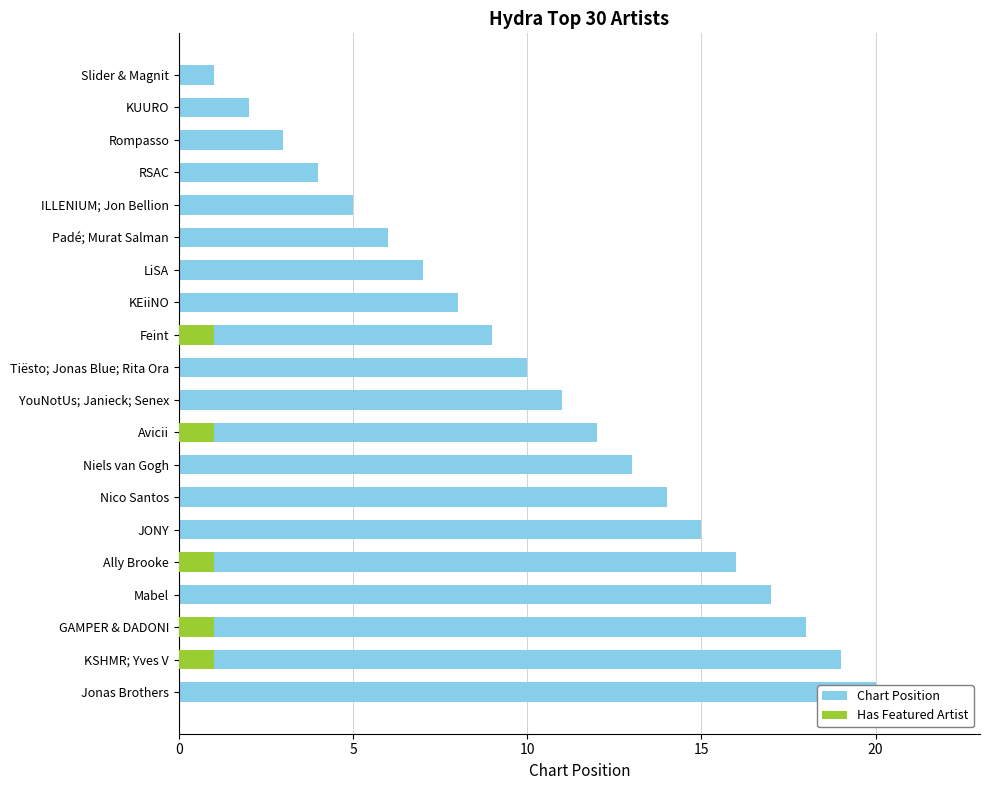

At how many categories does at least one series exceed 1?

19